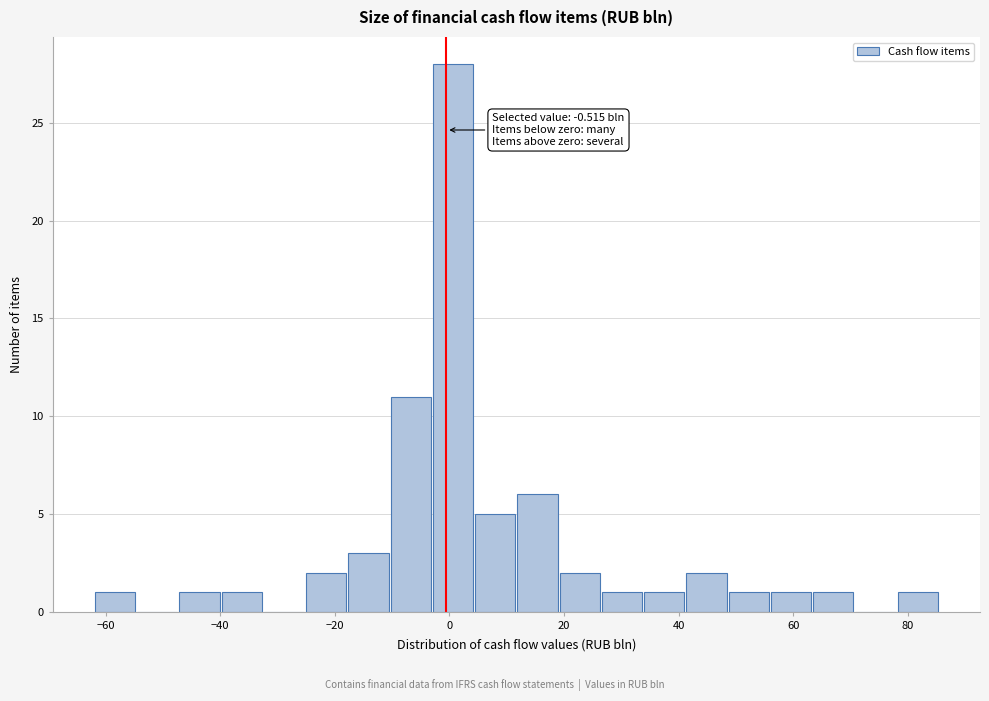

Around what value on the x-axis is the tallest bar? Give the approximate position of its centre, as read against the axis.

0